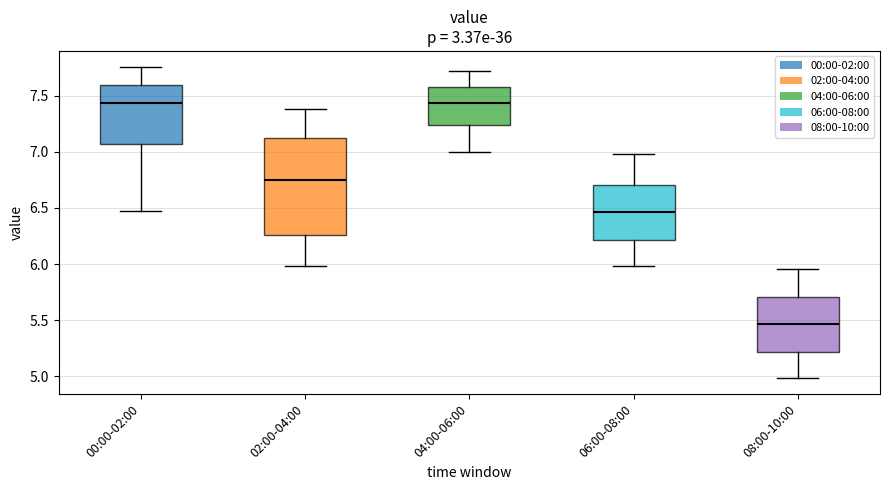

Which box's median line is the lowest?

08:00-10:00